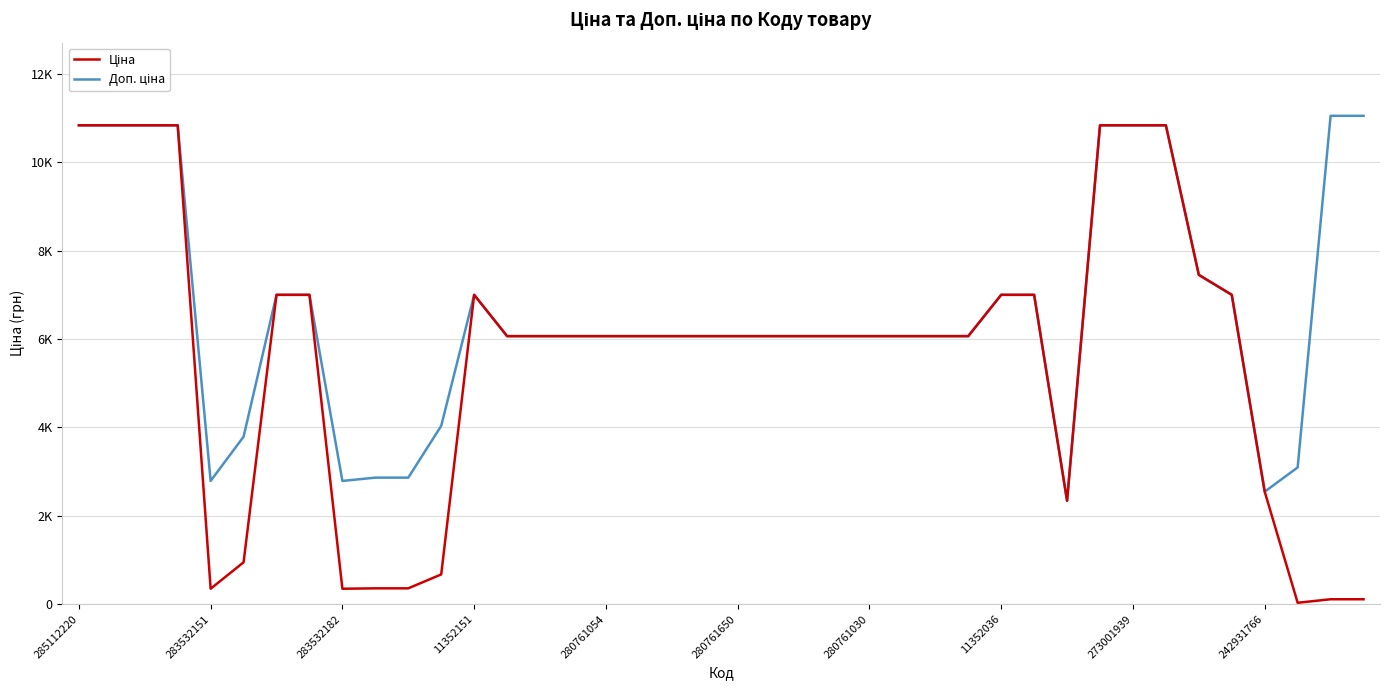

Does the chart have visible grid lines?

Yes